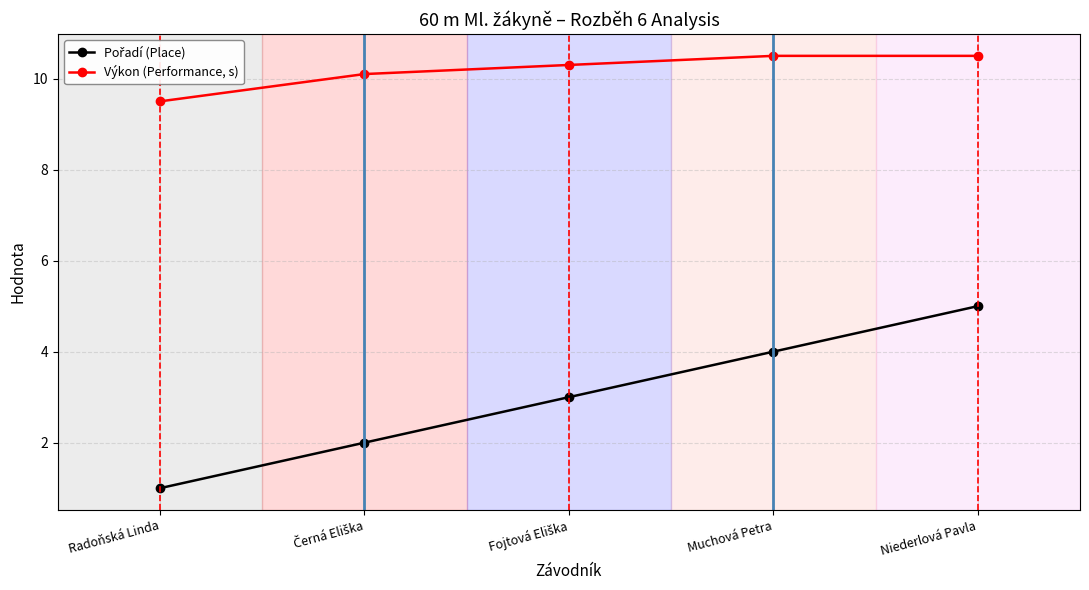

How many distinct data groups are displayed?

2